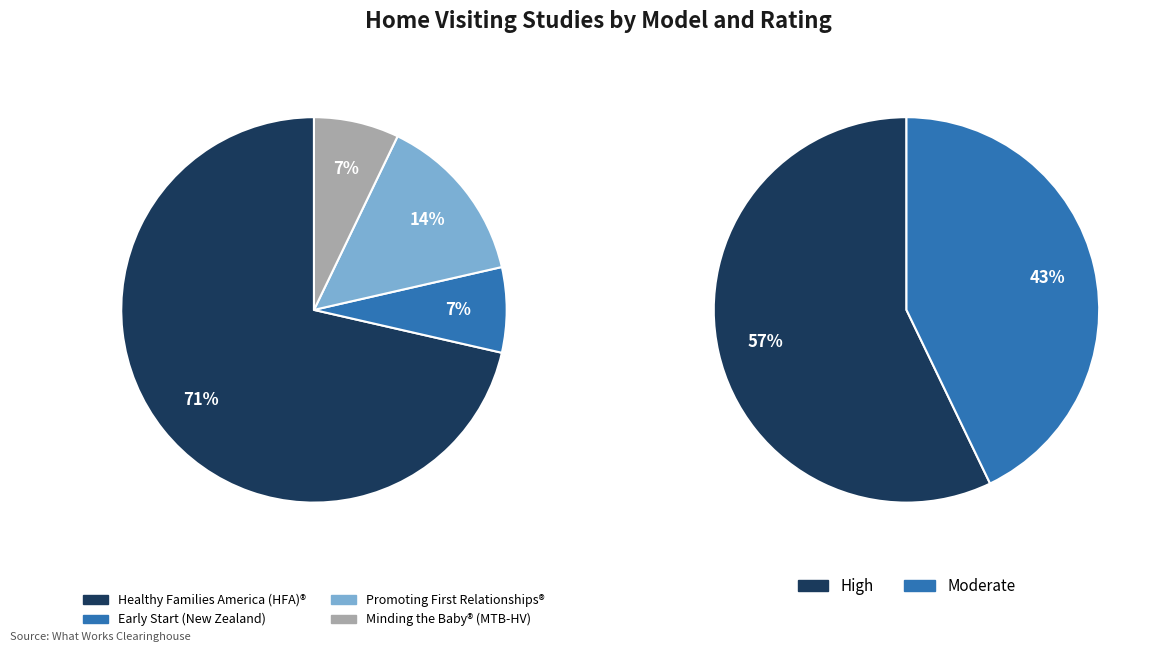

How many slices are in this pie chart?

4